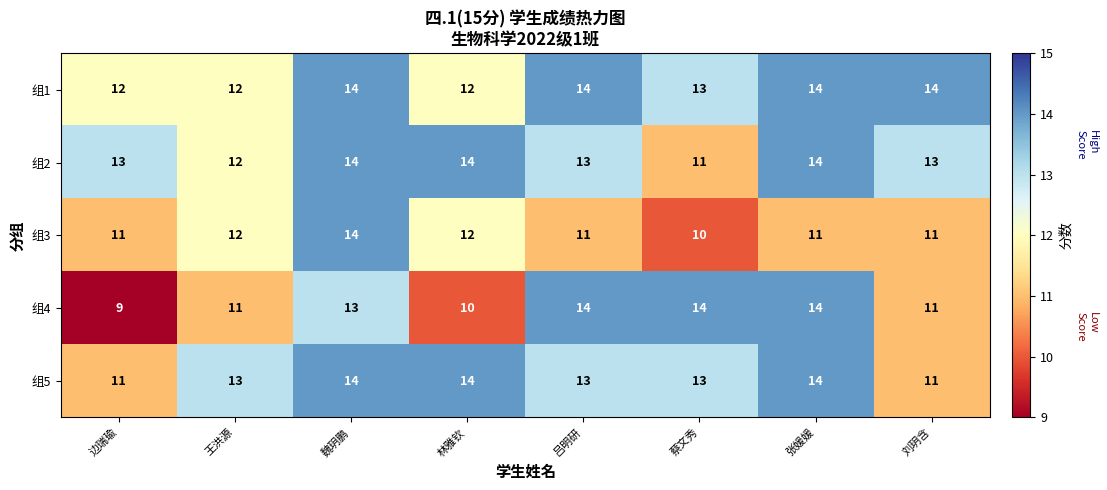

At which category is the sum across all series the highest?

魏玥鹏